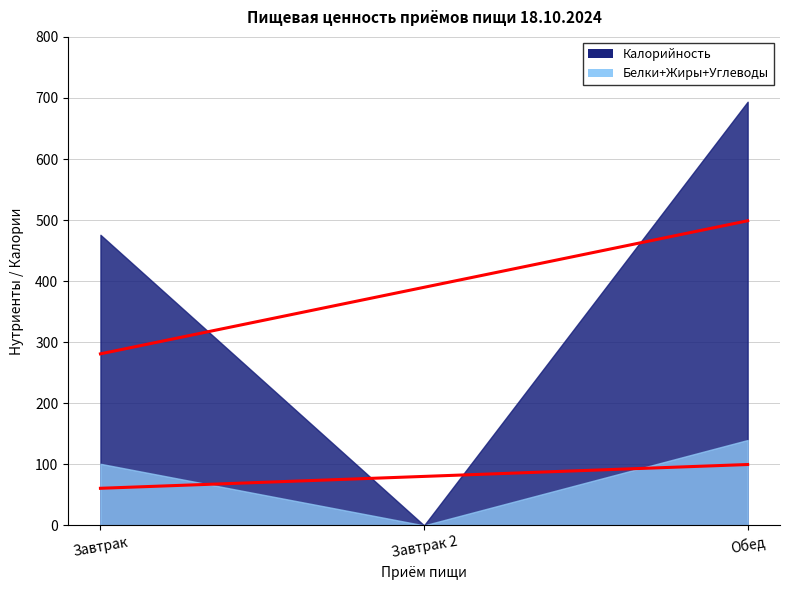

Reading right to left, extract all data points from this chart.

Calories: 693.8	0.0	475.9
Proteins: 21.1	0.0	15.5
Fats: 27.3	0.0	15.1
Carbohydrates: 91.4	0.0	70.3